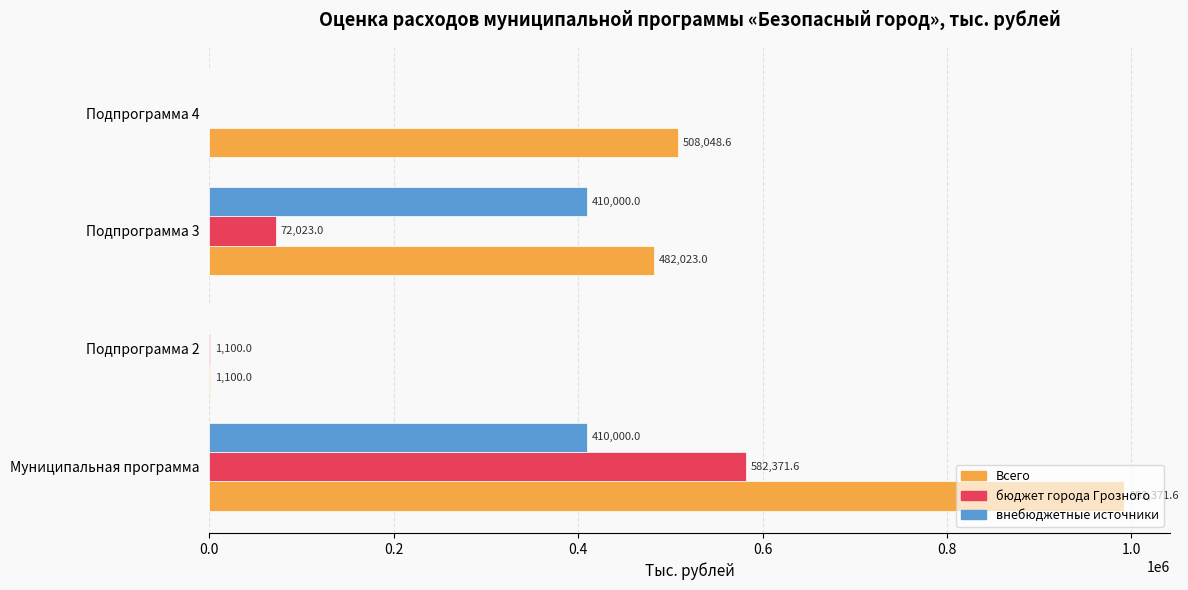

Which series has the largest range (max minus min)?

Всего